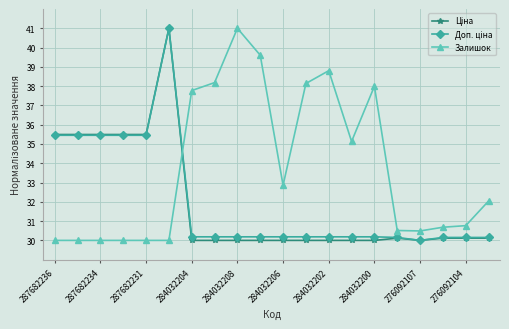

What is the maximum value shown in the chart?

41.0